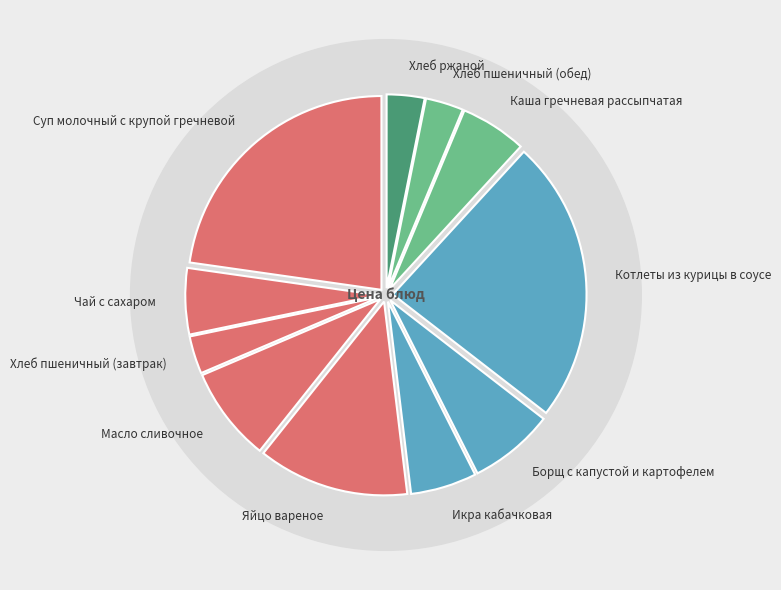

How much of the chart is everything except Борщ с капустой и картофелем?

92.9%